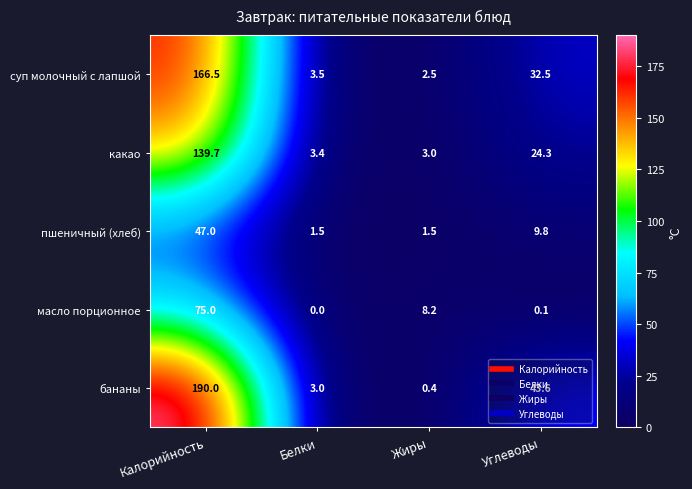

Which label corresponds to the largest value in the chart?

Калорийность